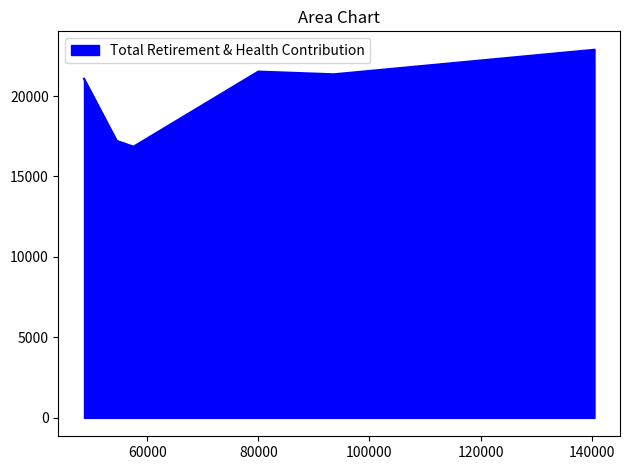

True or false: the data shows 22875 at 140507.0.

True